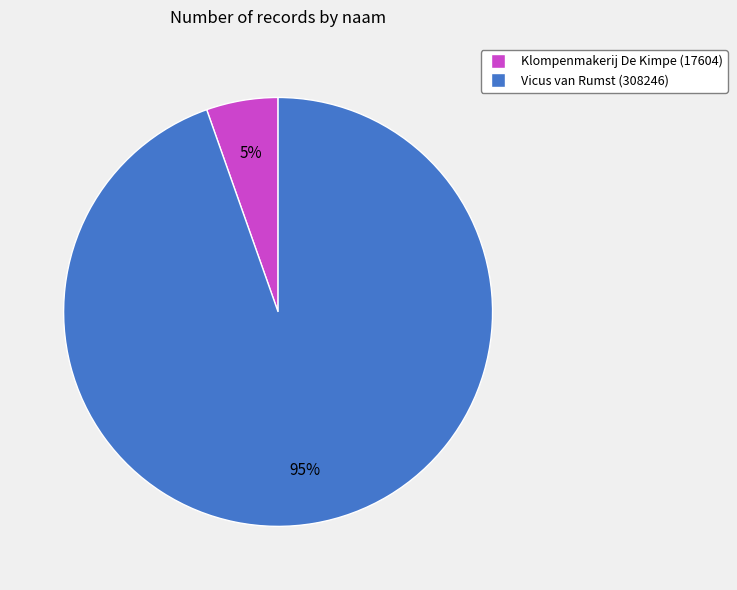

The Klompenmakerij De Kimpe slice represents 18% of the pie. True or false?

False